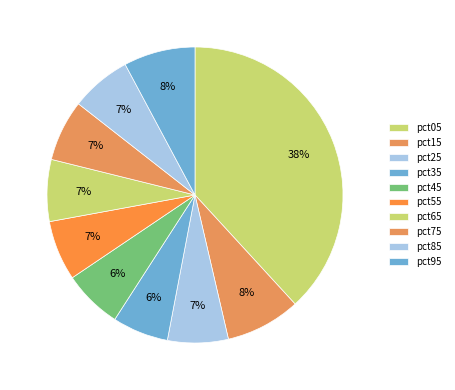

To the nearest percent, what portion does pct15 represent?

8%